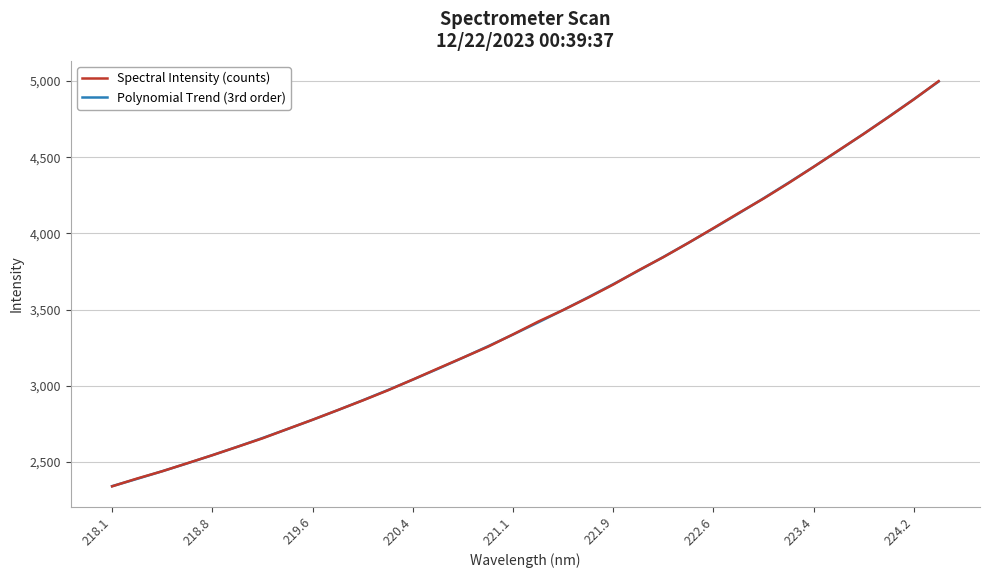

Which series has the largest range (max minus min)?

Spectral Intensity (counts)